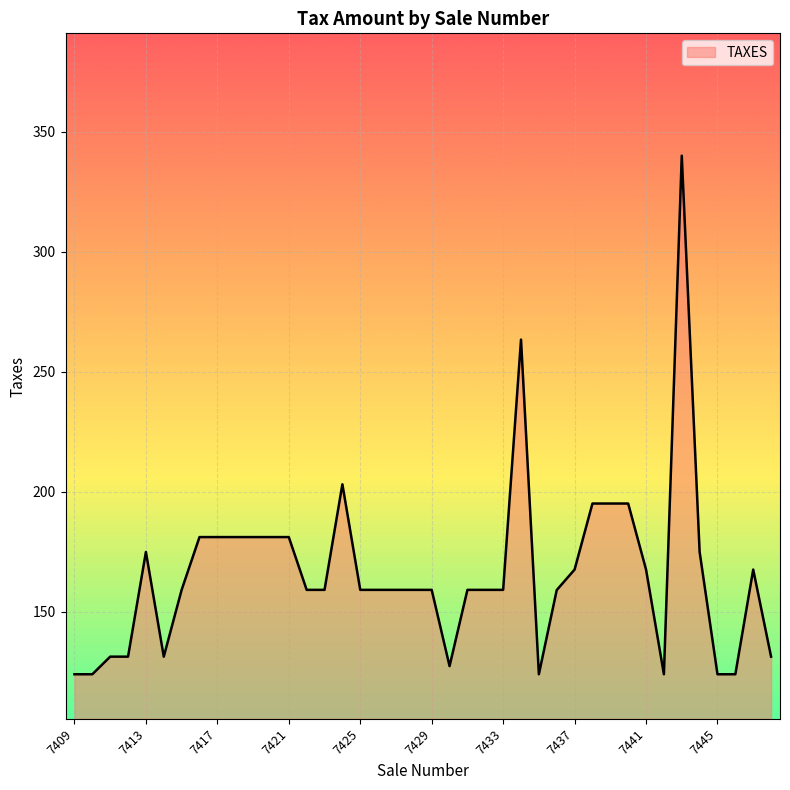

What is the maximum value shown in the chart?

340.1